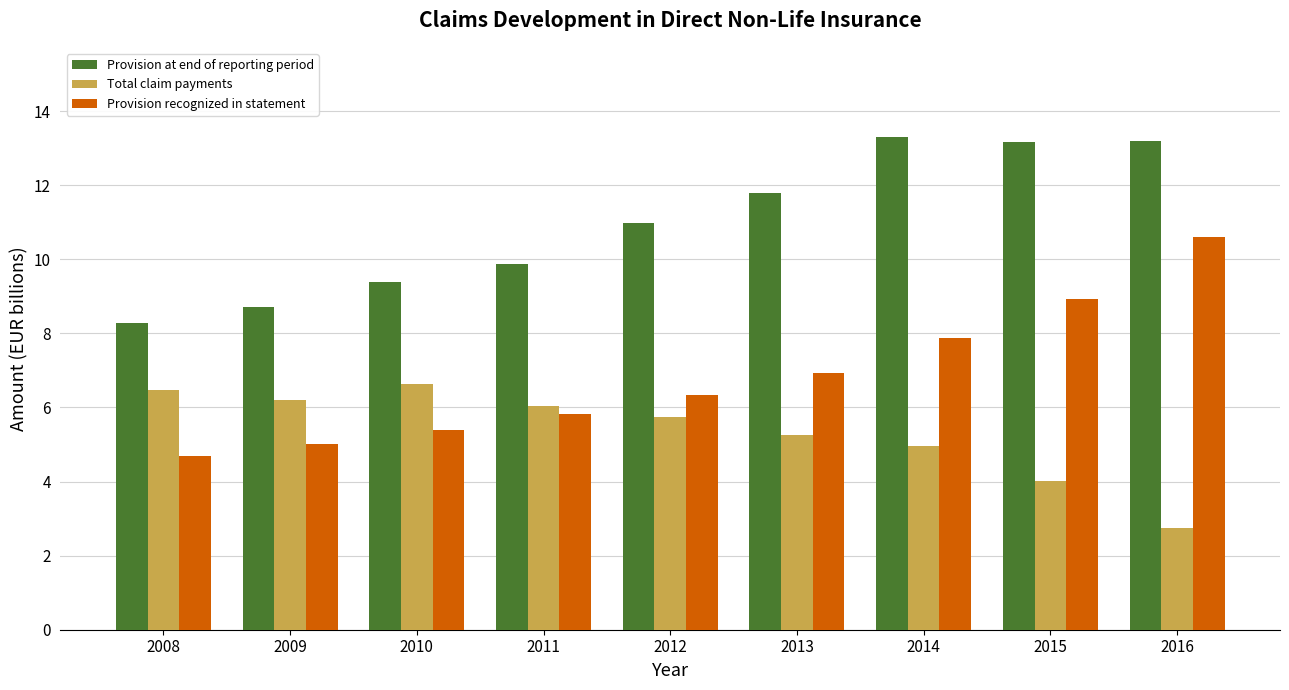

What are all the series names shown in the legend?

Provision at end of reporting period, Total claim payments, Provision recognized in statement